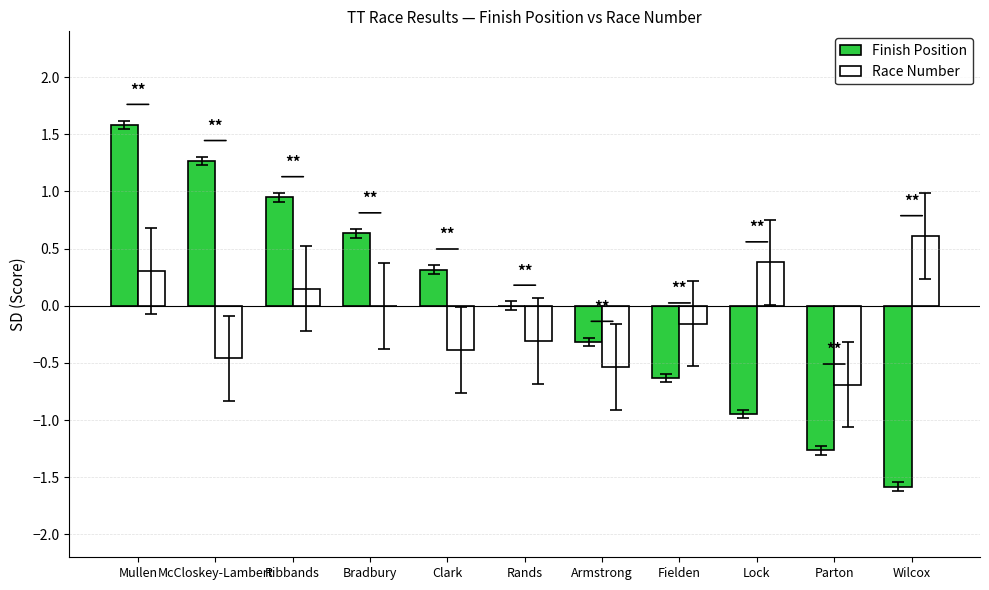

How many groups of bars are there?

11